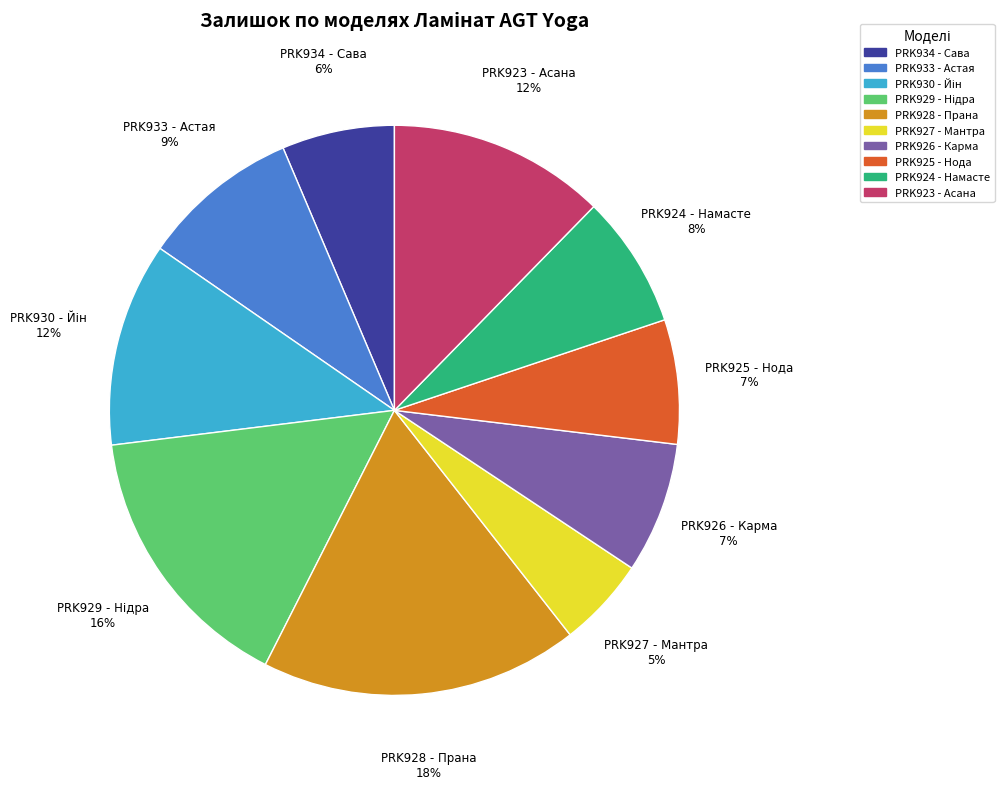

Does any single category account for the majority?

No